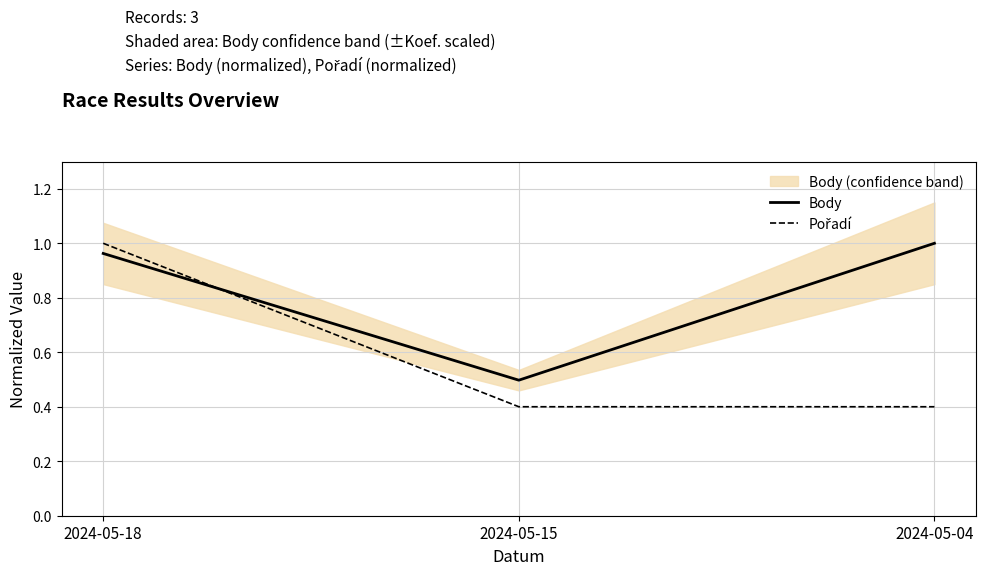

Reading left to right, transcribe all the data shown in this chart.

Body: 1.0	0.5	1.0
Pořadí: 1.0	0.4	0.4